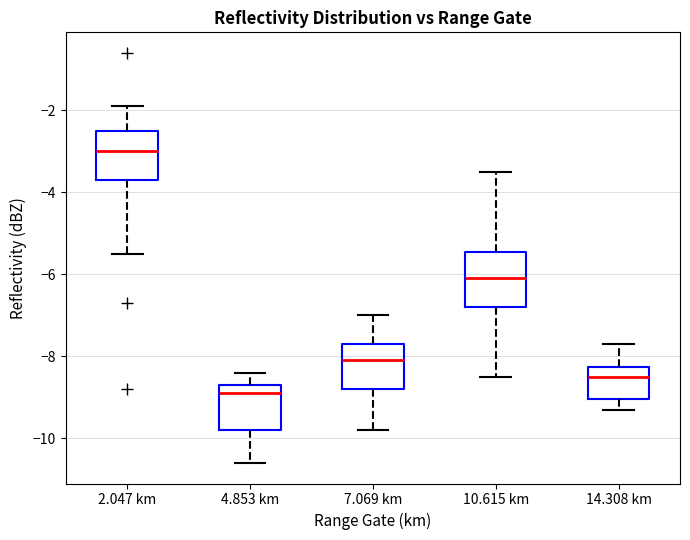

Where is the upper edge of the box for 14.308 km on the y-axis? The values are not printed on the chart, so give them approximately, as read against the axis.

-8.2